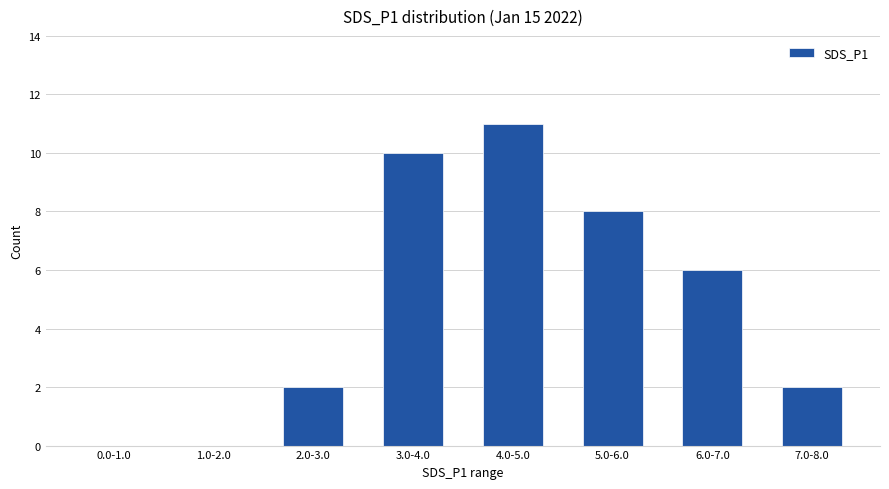

At which category does the chart reach its peak across all series?

4.0-5.0